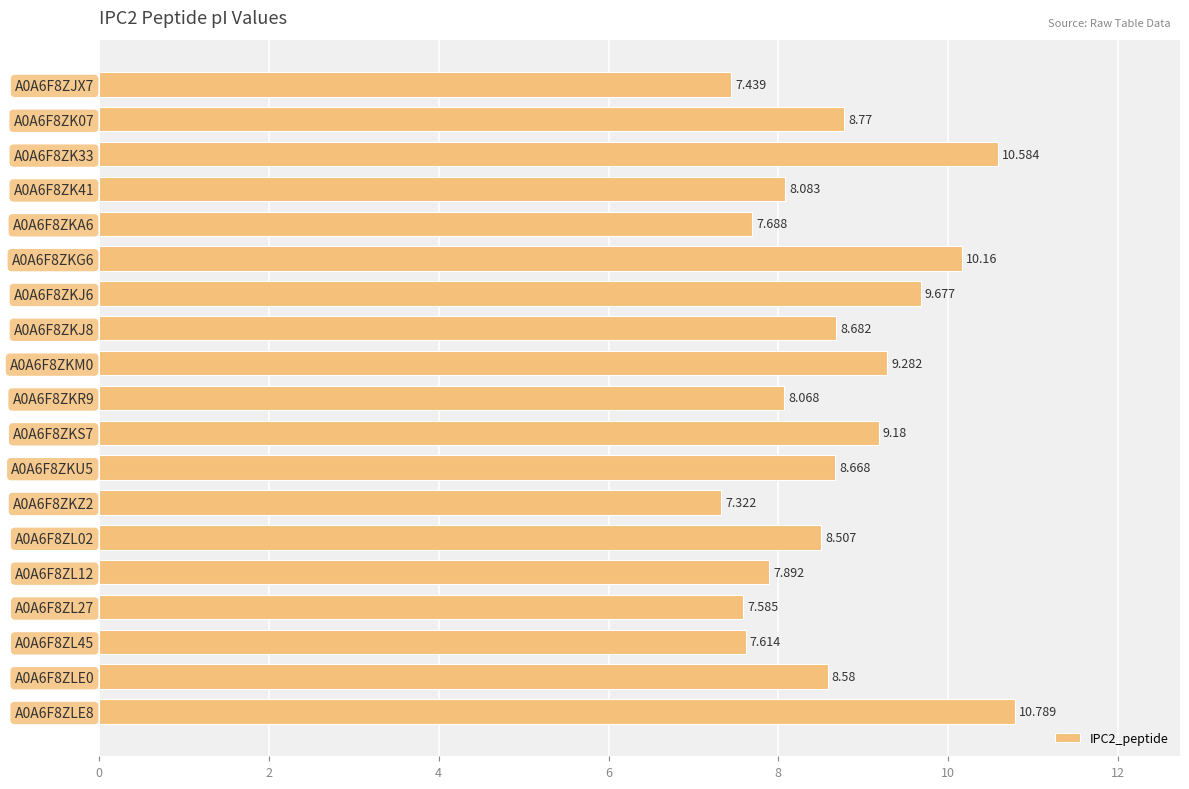

What is the maximum value shown in the chart?

10.8